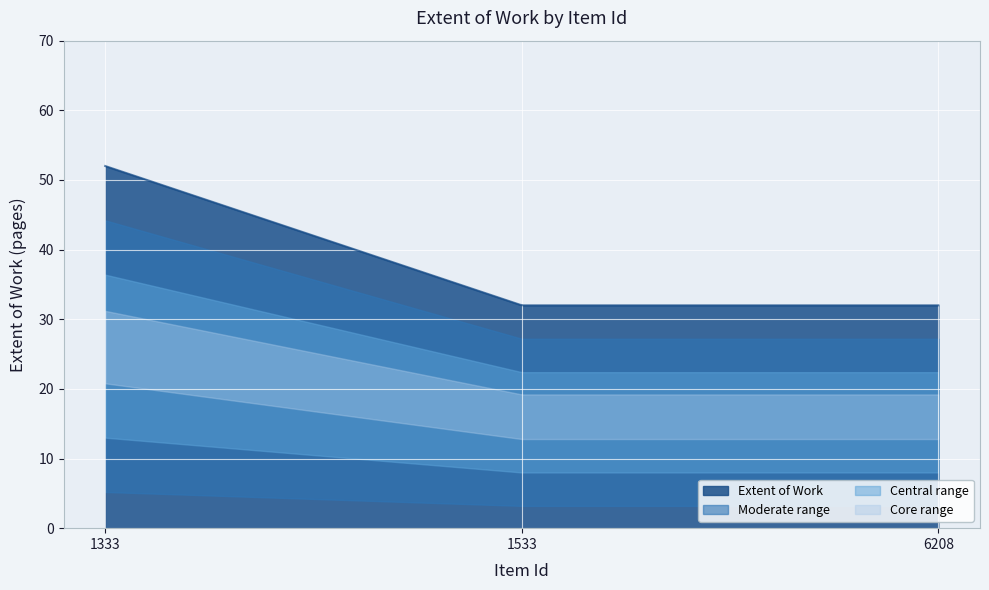

Reading left to right, list all the values displayed in this chart.

1333=52	1533=32	6208=32